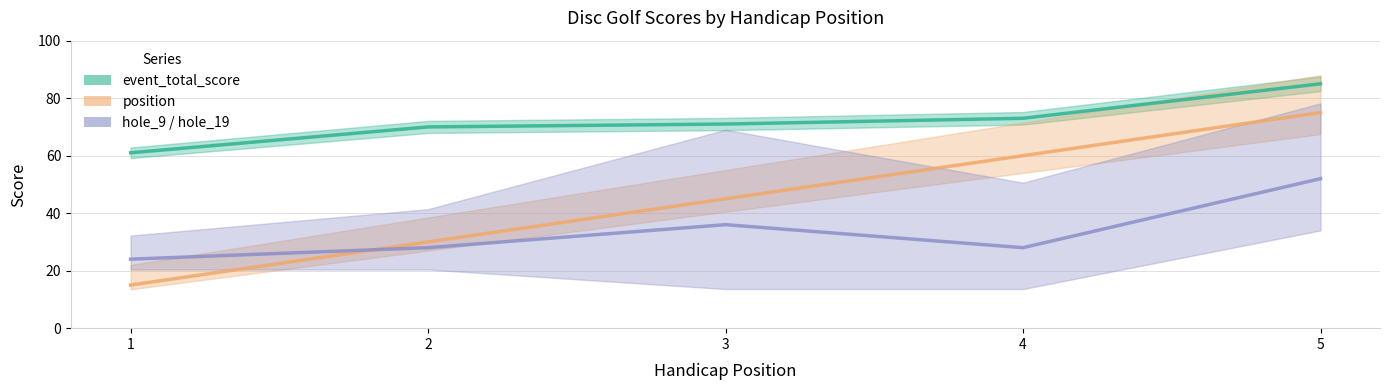

Between 3 and 5, which series saw the biggest shift?

position_raw